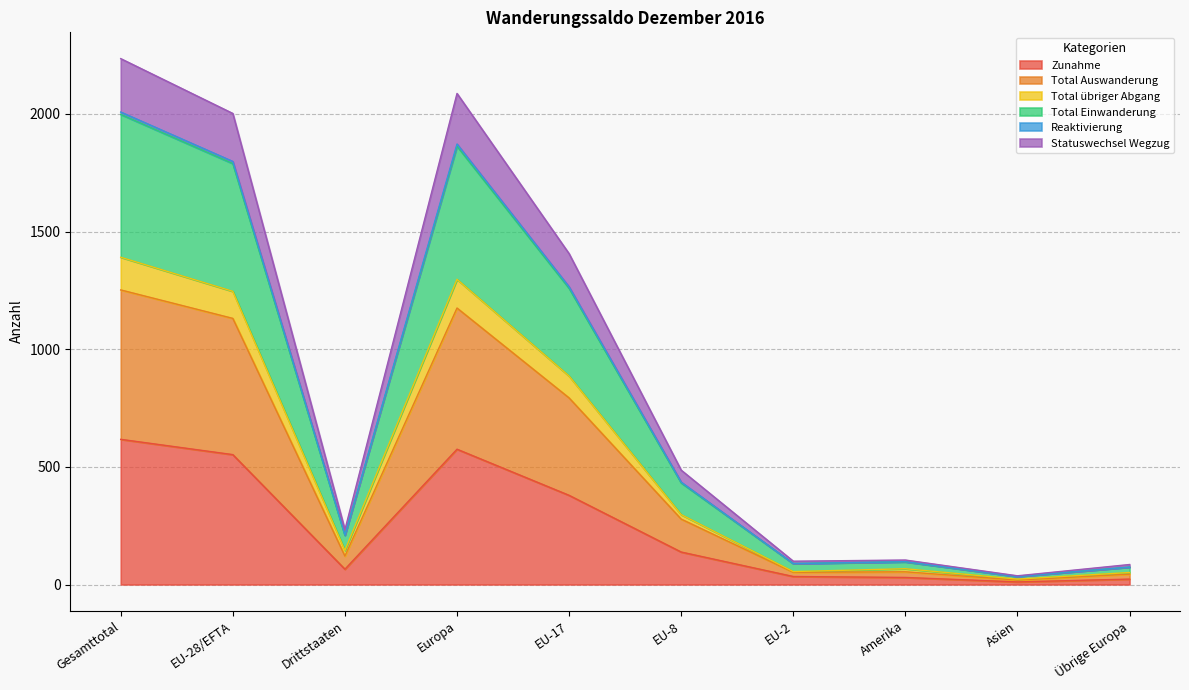

List the labels in order of Total Auswanderung value, smallest first.

Asien, Übrige Europa, EU-2, Amerika, Drittstaaten, EU-8, EU-17, EU-28/EFTA, Europa, Gesamttotal